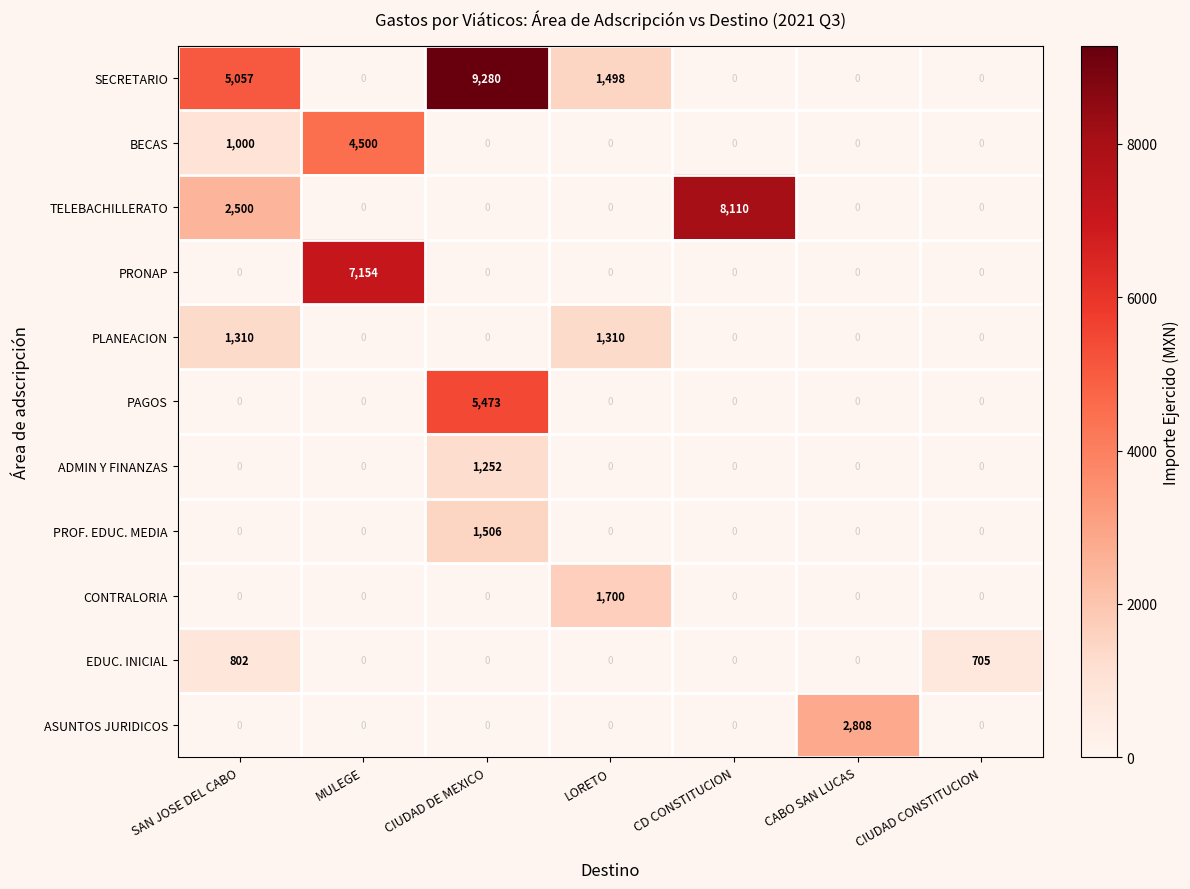

How many categories are shown in the chart?

7